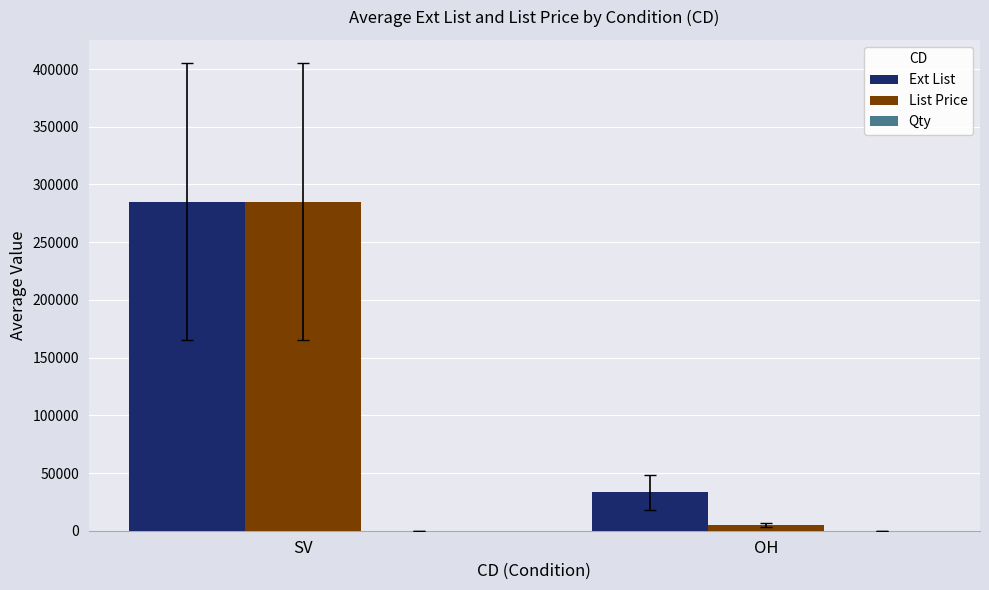

Is the value of Ext List at SV greater than the value of List Price at OH?

Yes